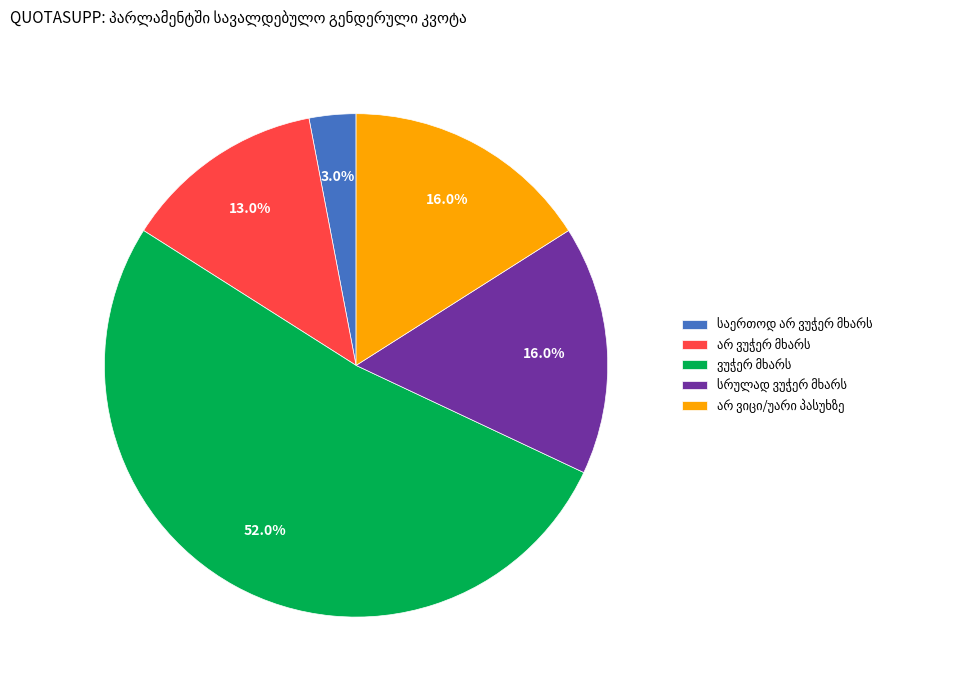

Is there any slice that represents more than half of the pie?

Yes